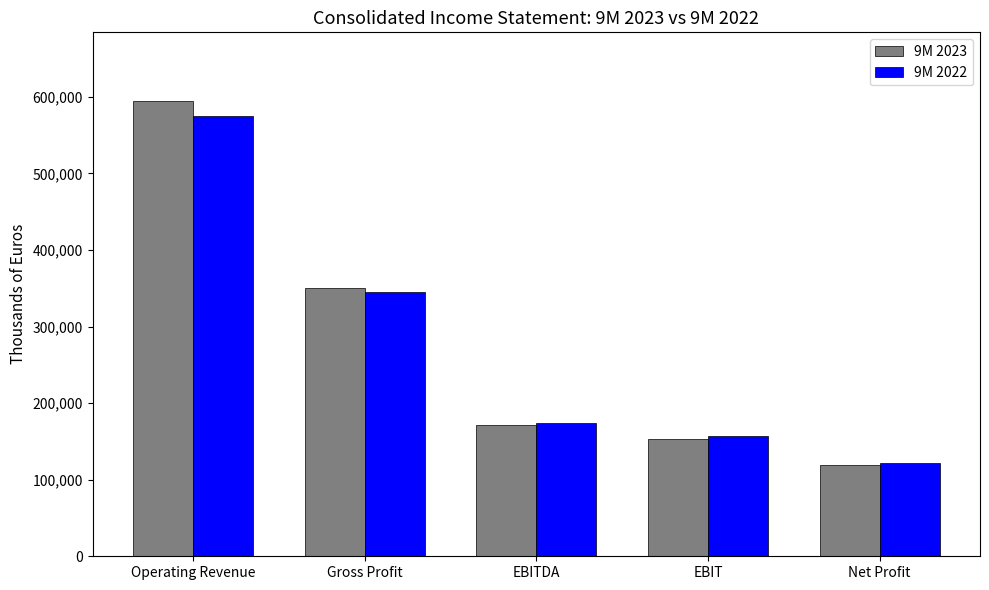

At how many categories does at least one series exceed 539431?

1